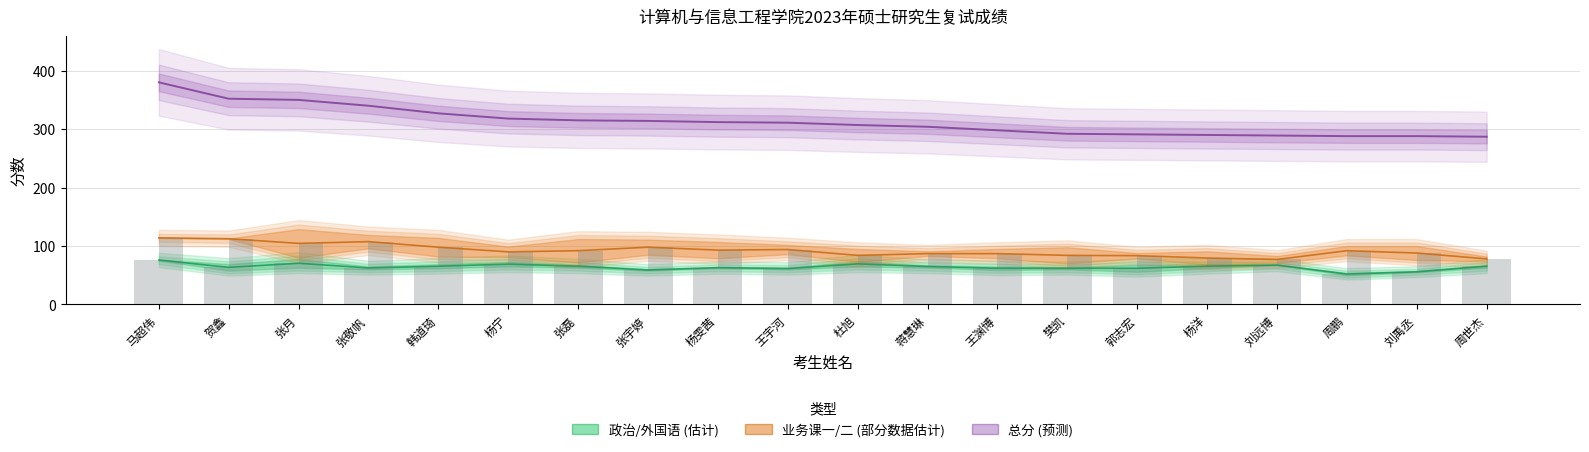

At how many categories does at least one series exceed 176?

20